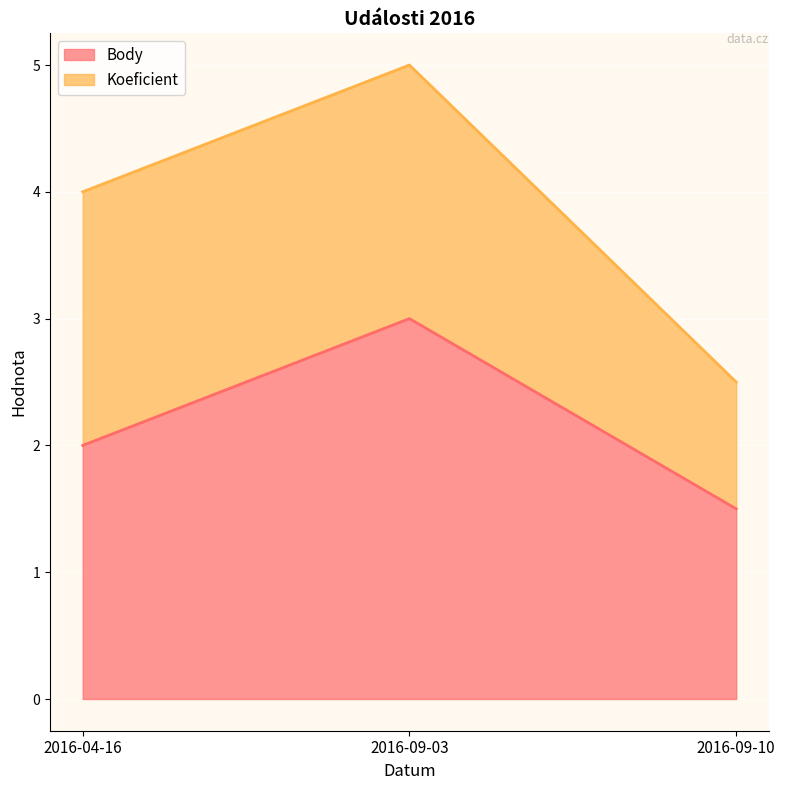

At which label is the value closest to 2?

2016-04-16